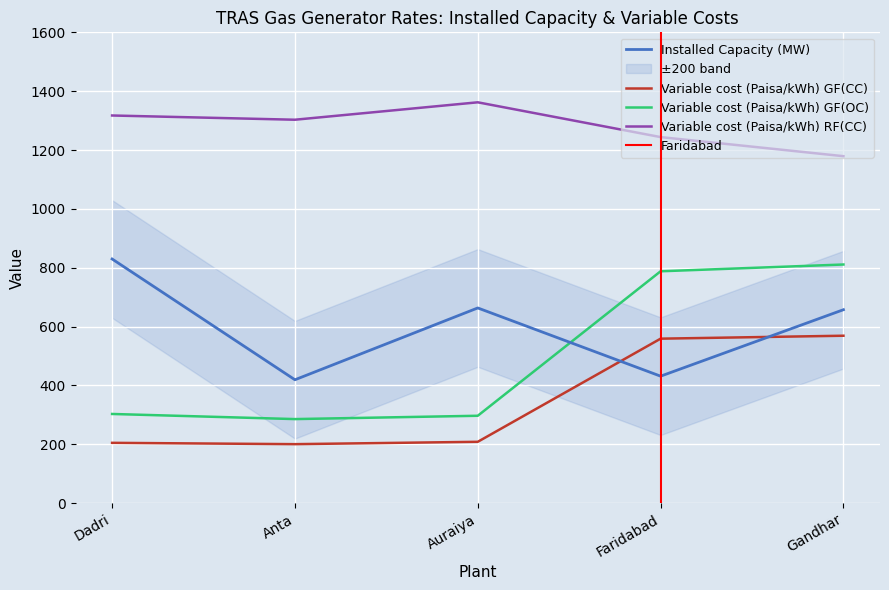

True or false: Variable cost (Paisa/kWh) RF(CC) and Variable cost (Paisa/kWh) GF(OC) cross at least once.

False